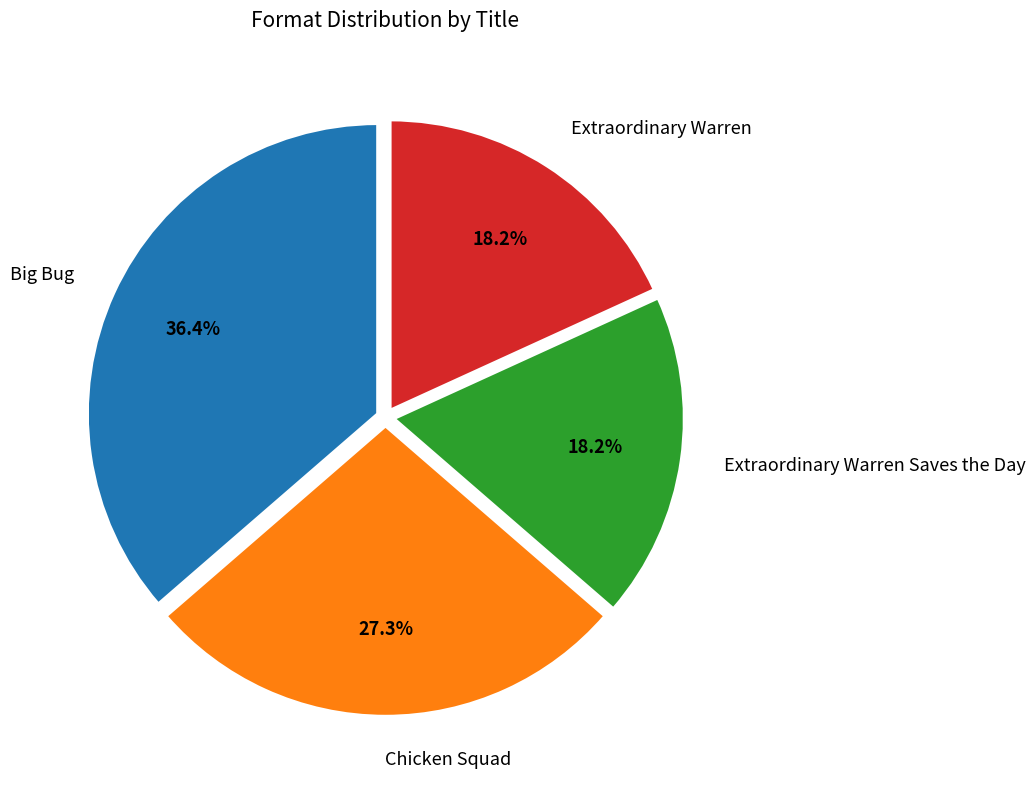

Between Chicken Squad and Extraordinary Warren, which is larger?

Chicken Squad